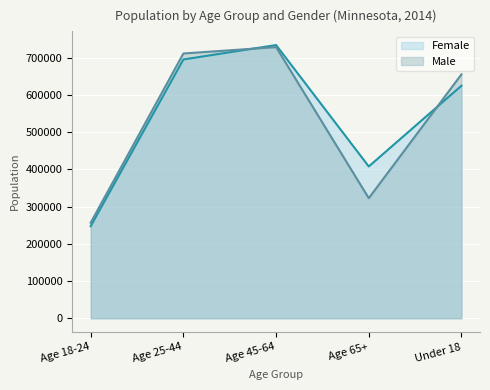

What is the highest value of the Female series?

733948